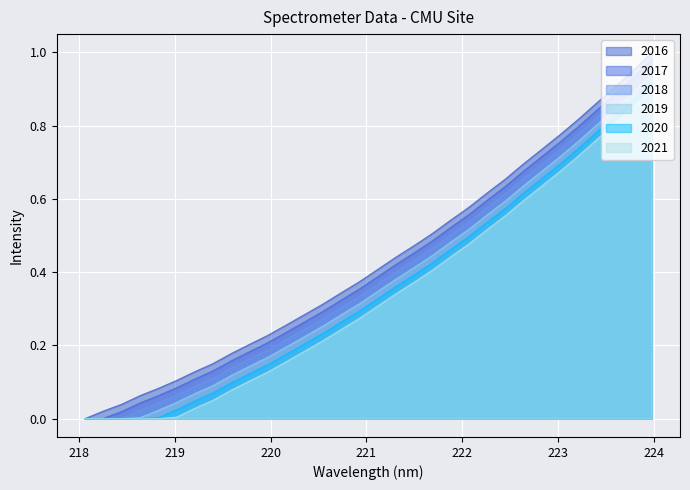

Count the number of categories in the chart.

32